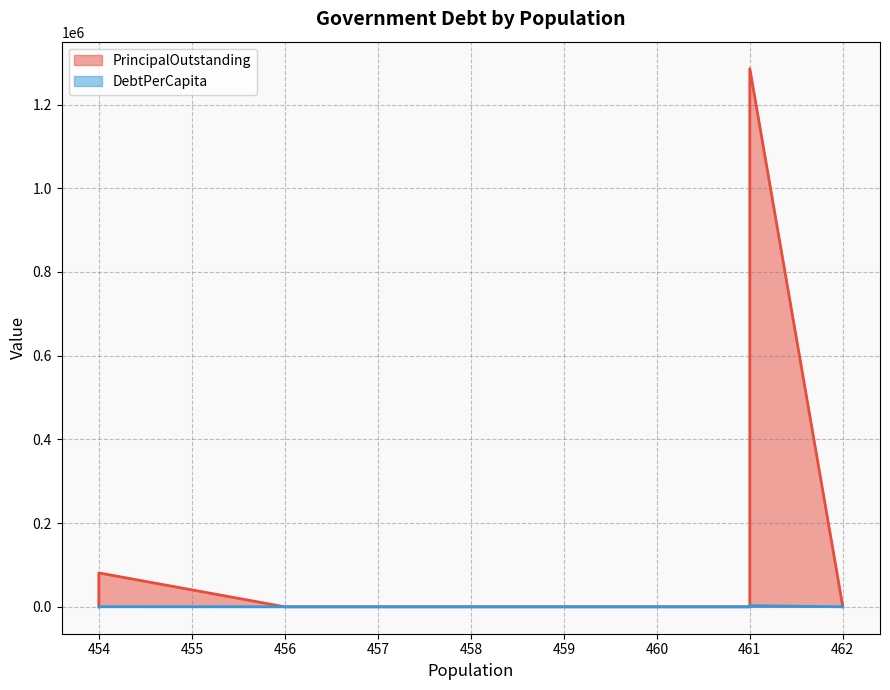

True or false: PrincipalOutstanding has a value of 435866.1 at Kosse.

False